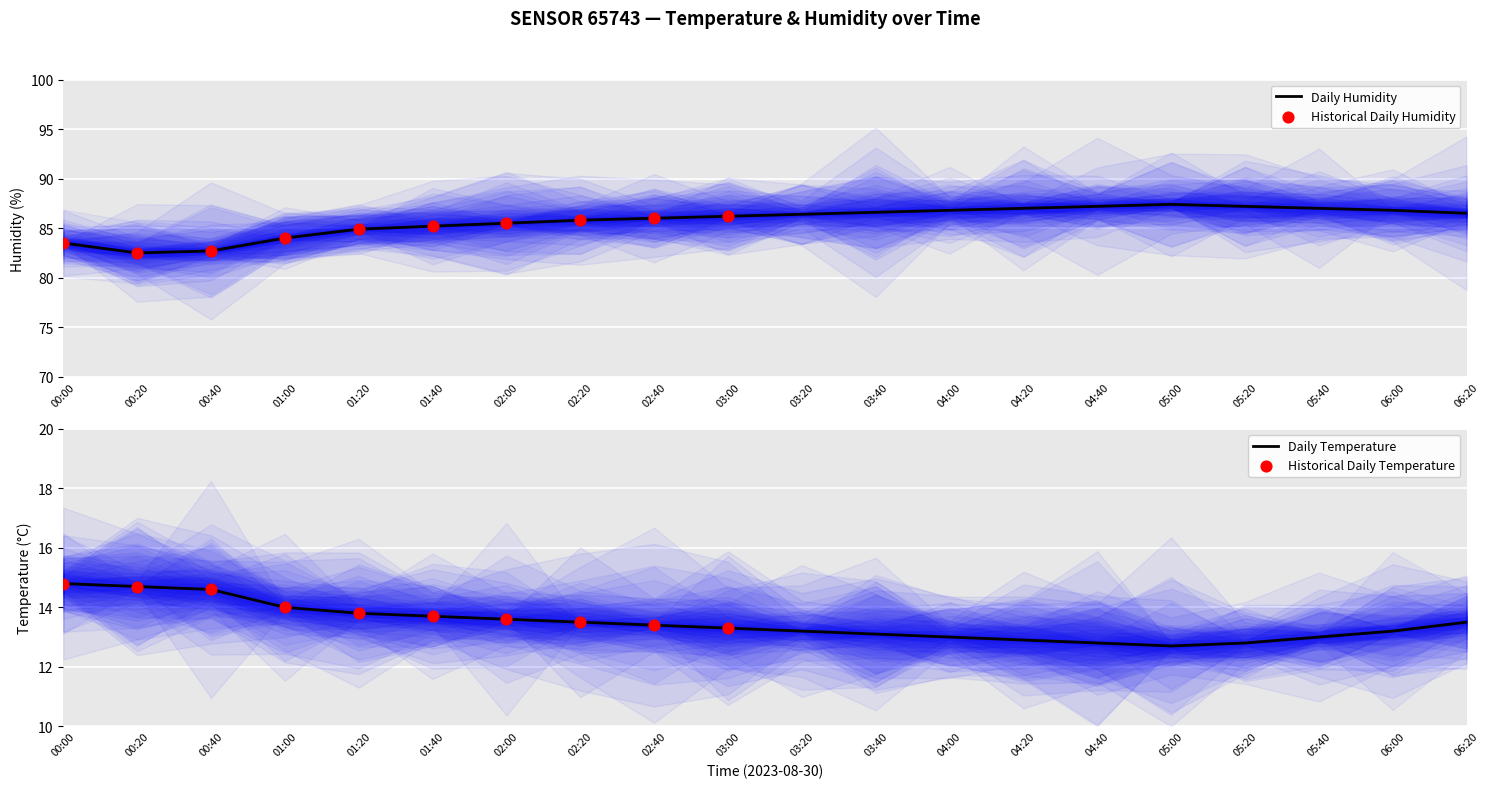

At which category is the sum across all series the highest?

05:00